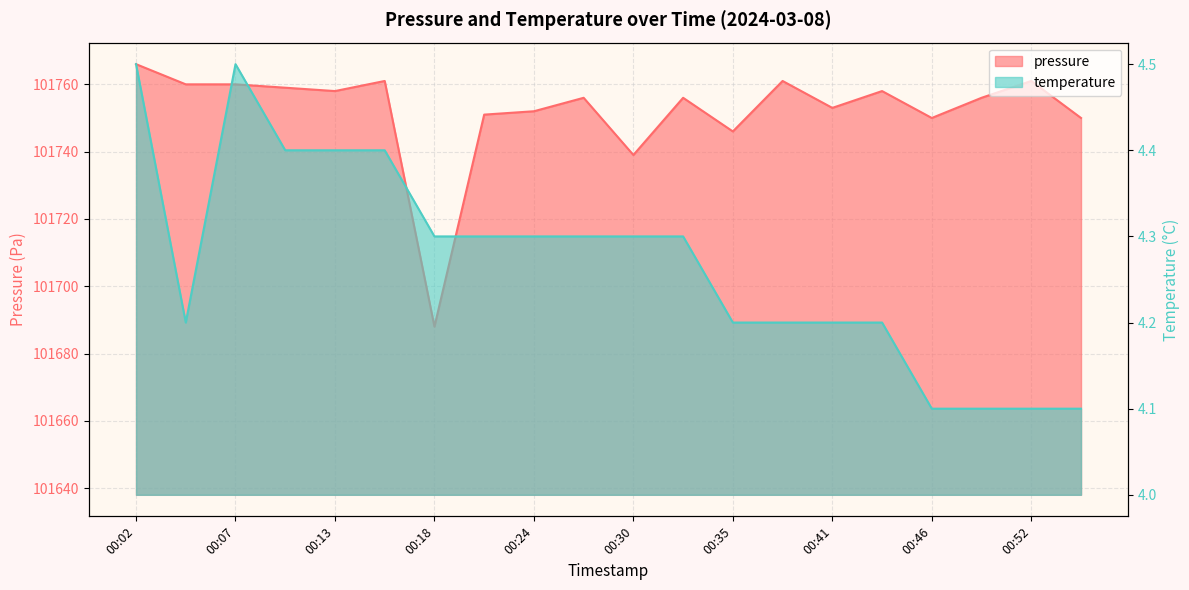

What is the sum of the temperature values at 00:16 and 00:30?

8.7